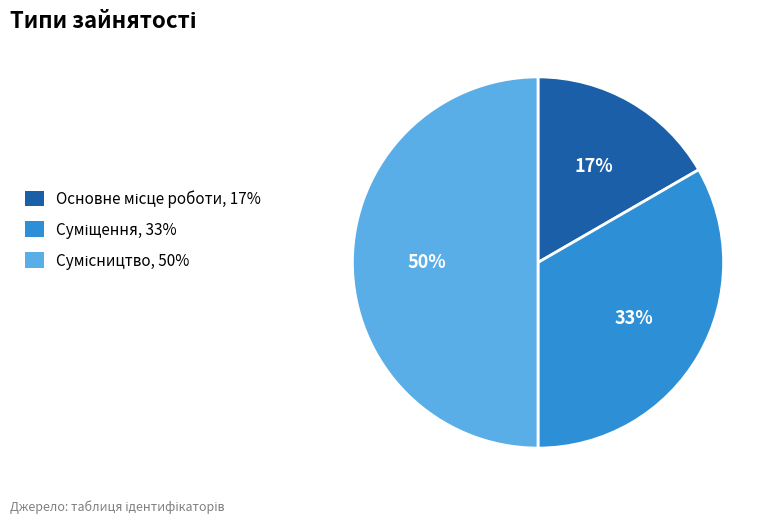

Count the number of slices in the pie.

3